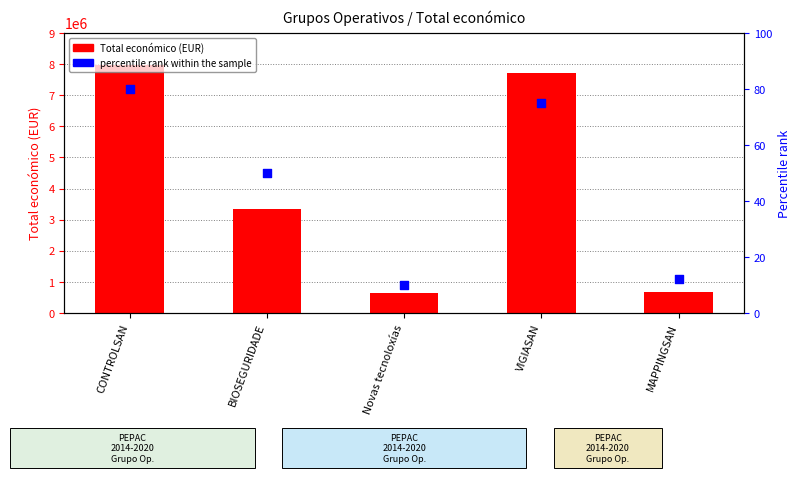

What is the total value across all series at CONTROLSAN?

7977205